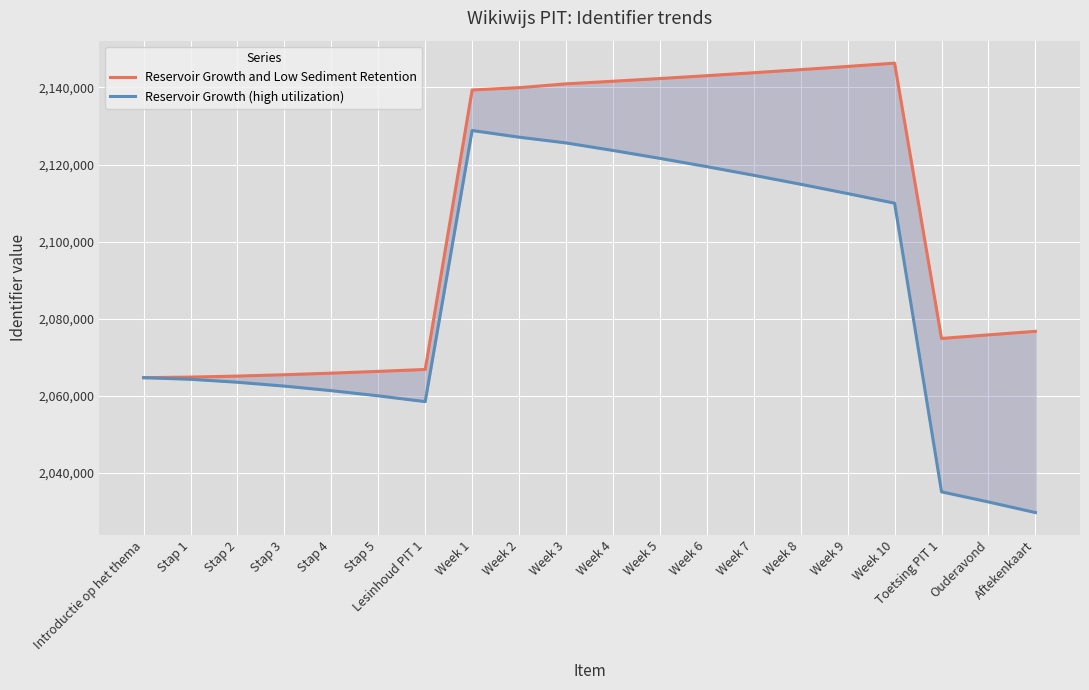

Does the chart display data point markers on the line(s)?

No